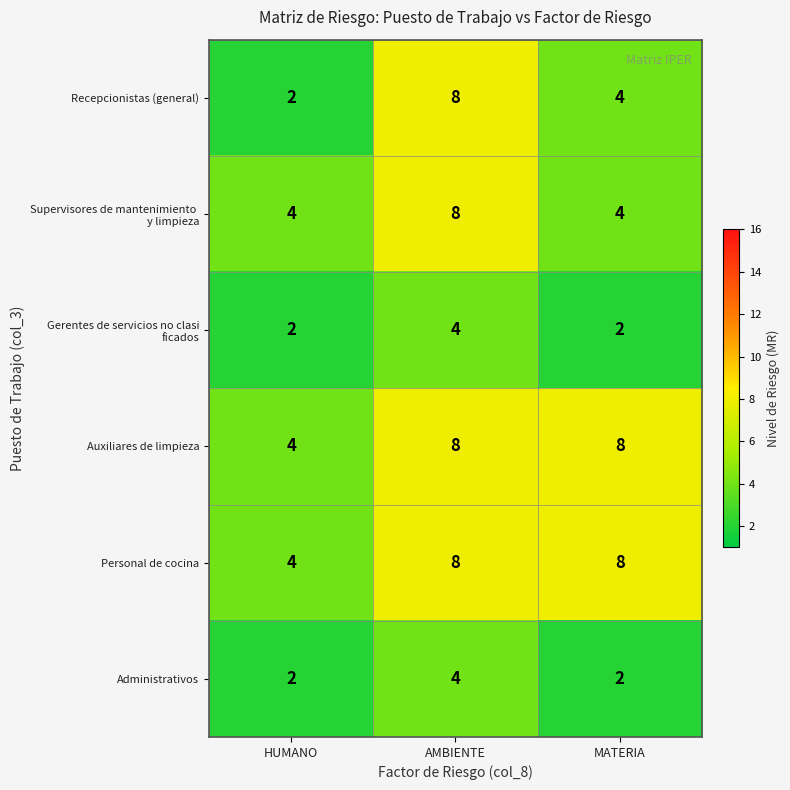

What is the sum of the Personal de cocina values at AMBIENTE and MATERIA?

16